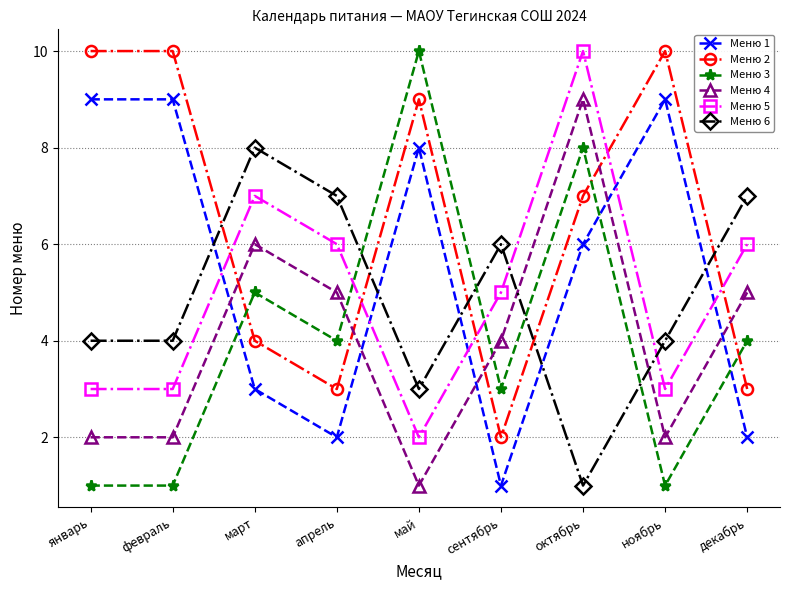

Where does the Меню 3 series first go above 4?

март